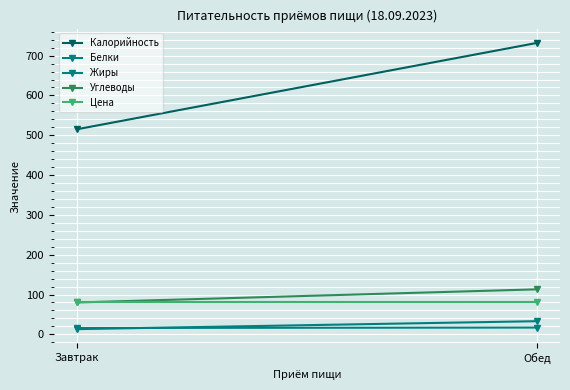

Is it true that Белки equals 5.8 at Завтрак?

False